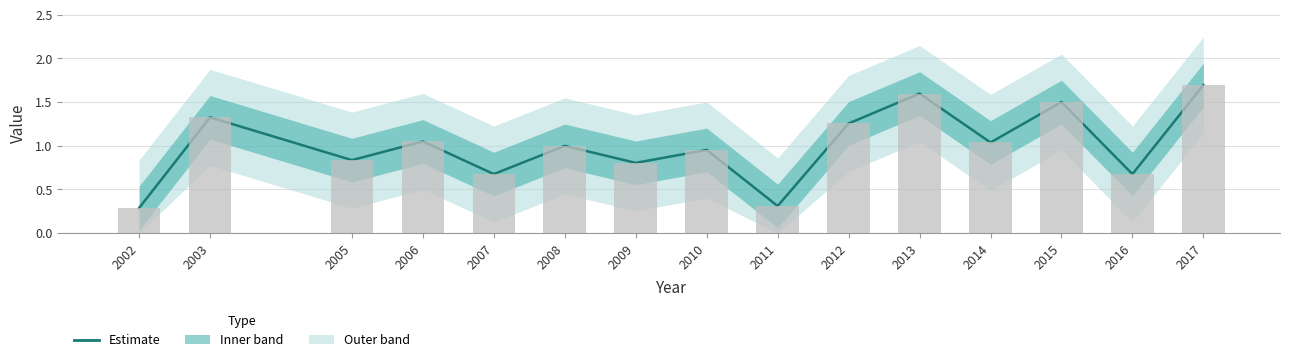

What is the difference between the second highest and second lowest values?

1.3